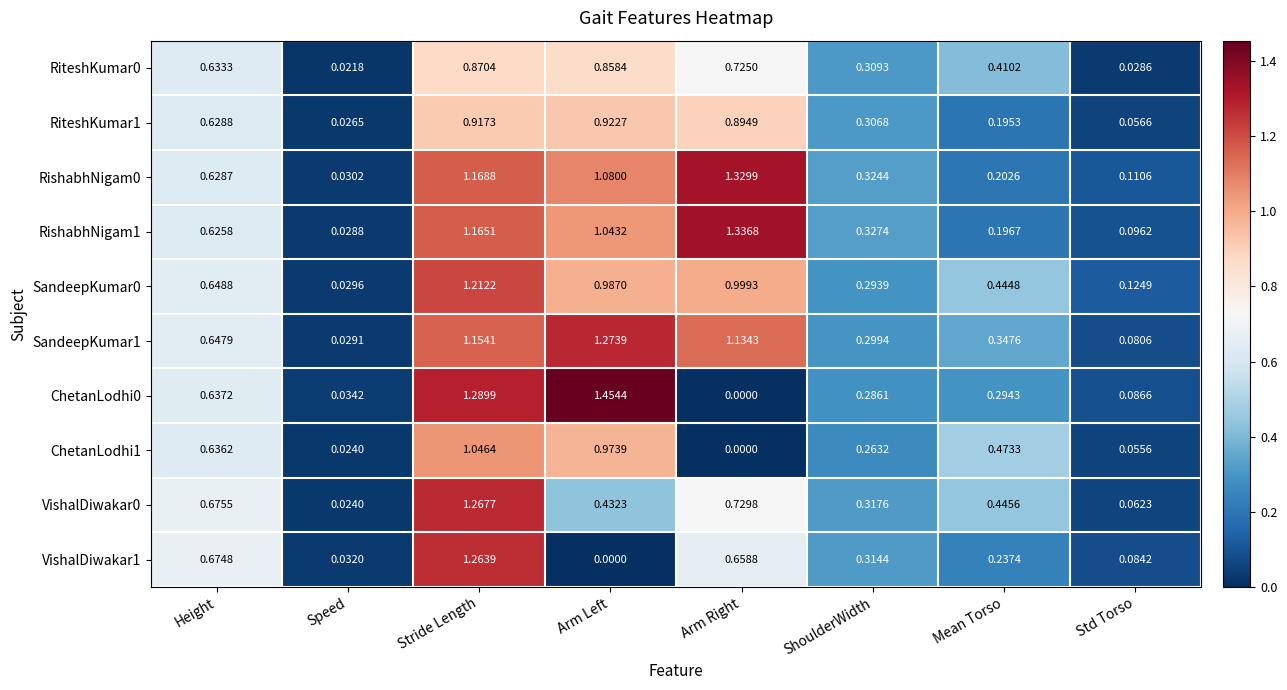

Is the value of ChetanLodhi1 at Height greater than the value of VishalDiwakar0 at Speed?

Yes